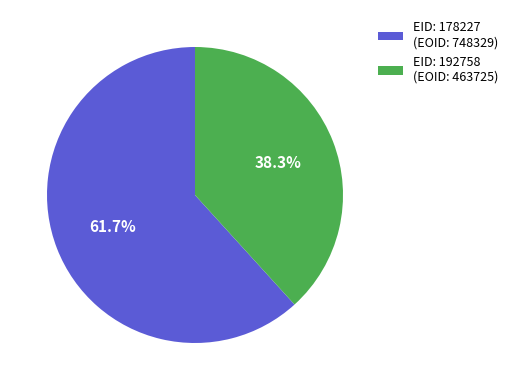

Count the number of slices in the pie.

2